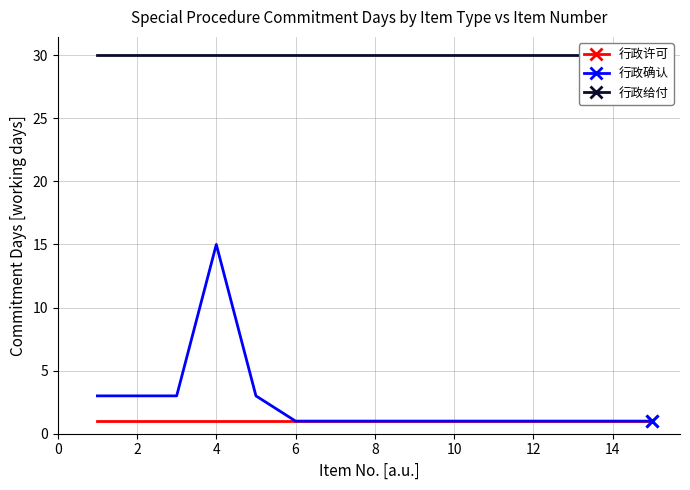

Which category has the highest value in the 行政确认 series?

4